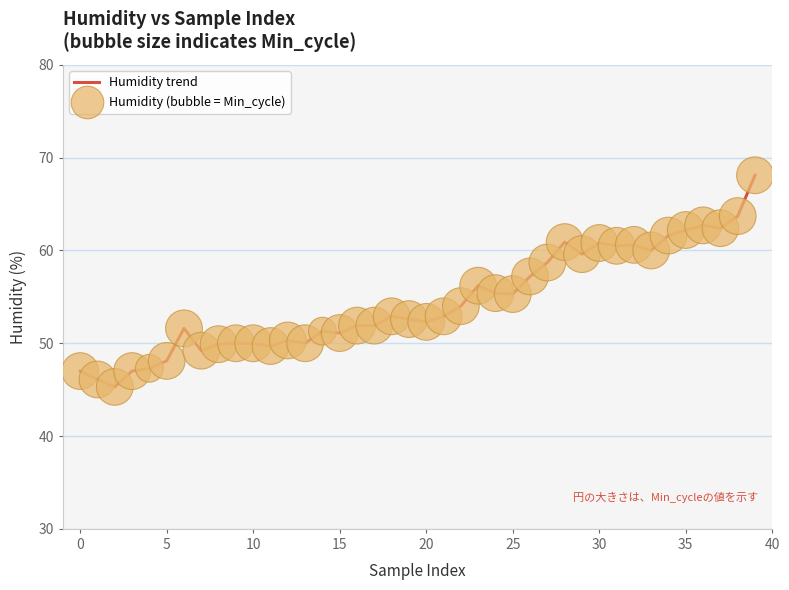

What is the smallest value displayed?

45.3